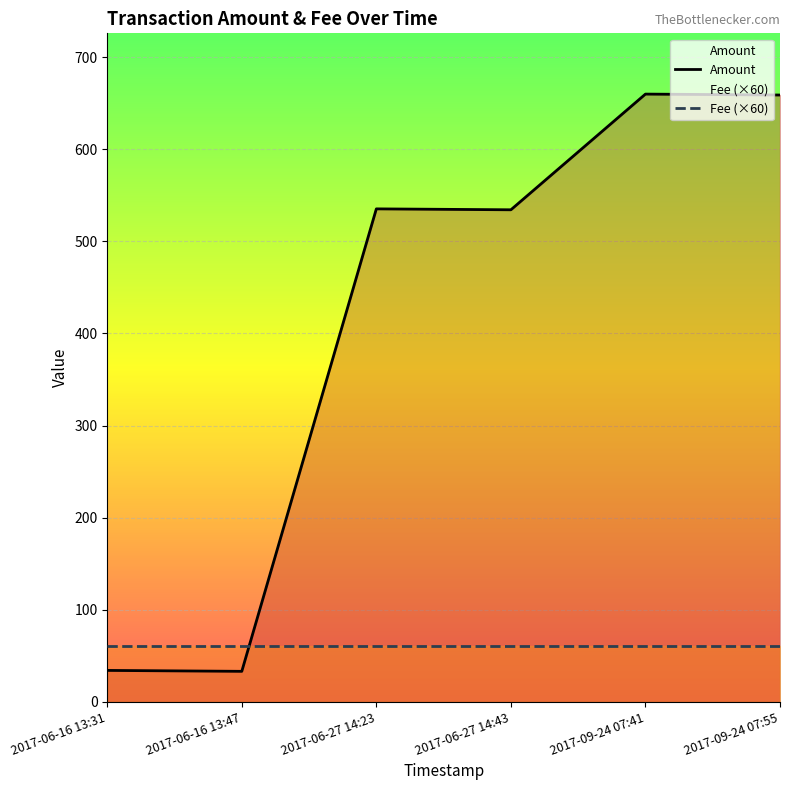

At 2017-09-24 07:41, list the series in order from largest to smallest.

Amount, Fee (×60)